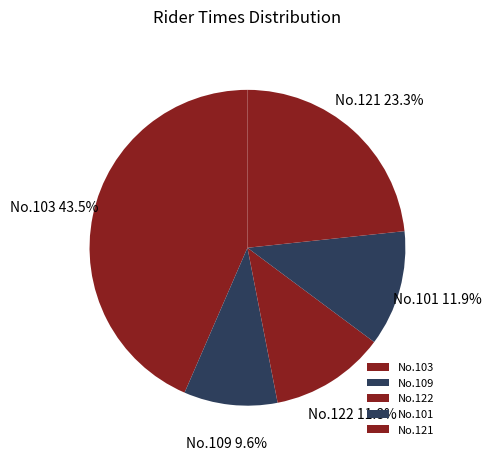

What is the smallest slice in the pie chart?

No.109